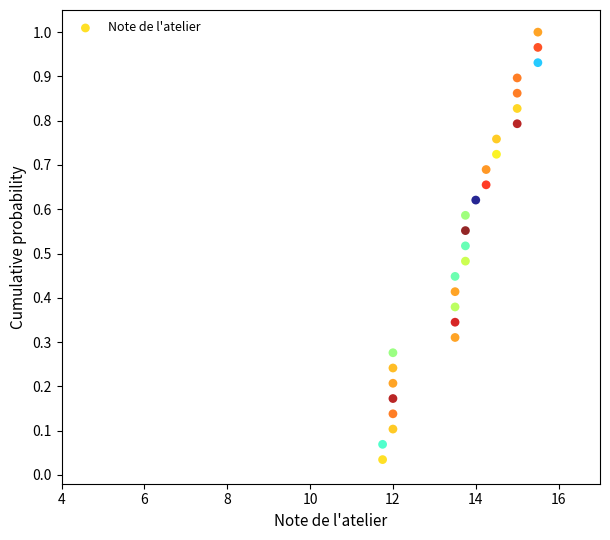

What is the range of X values (max minus min)?

3.8